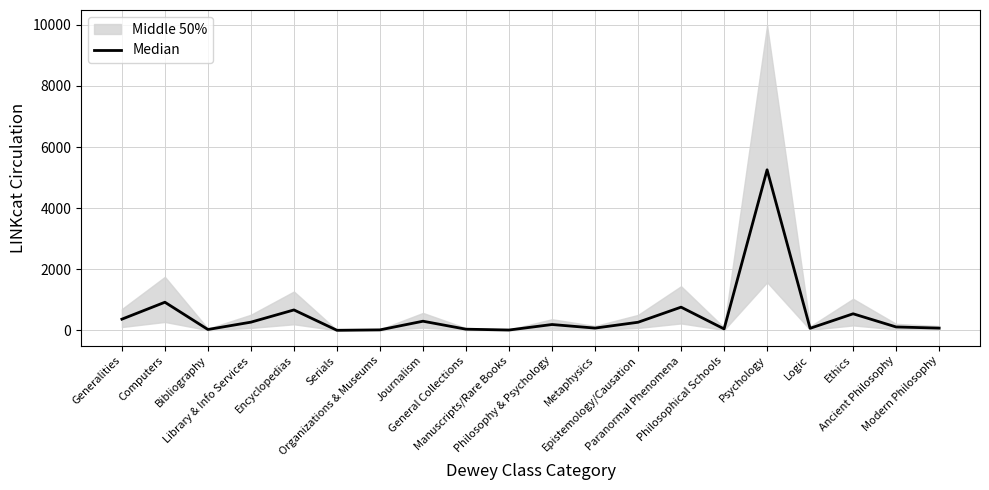

The chart shows a value of 564 at Generalities. True or false?

False